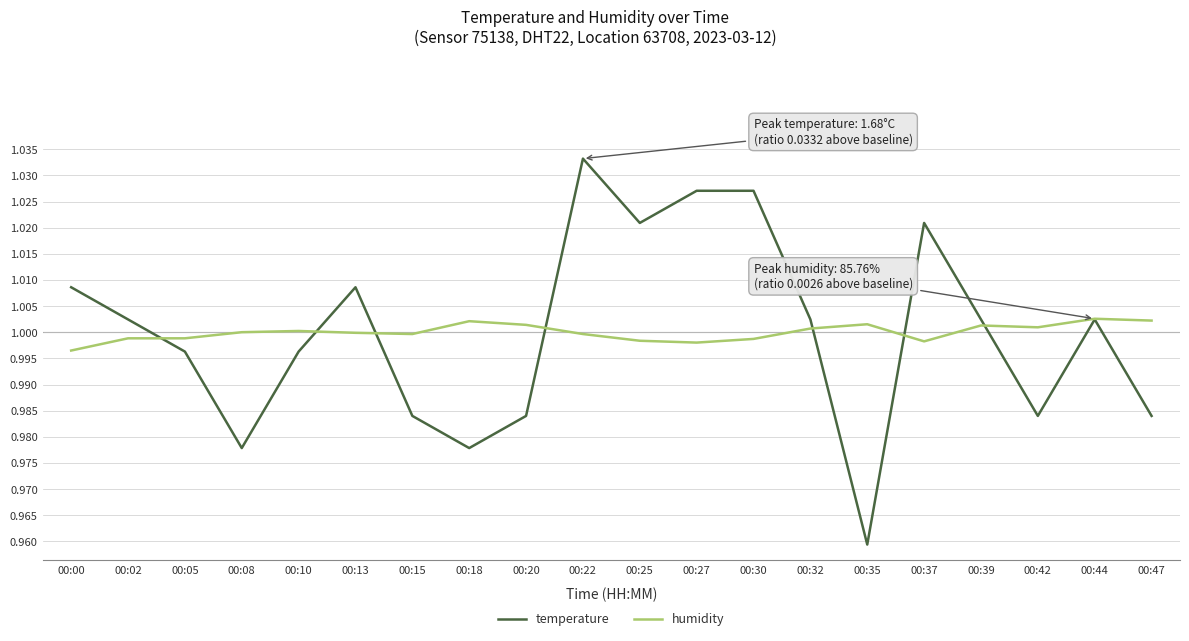

True or false: humidity has more than 1 points higher than both neighbors.

True